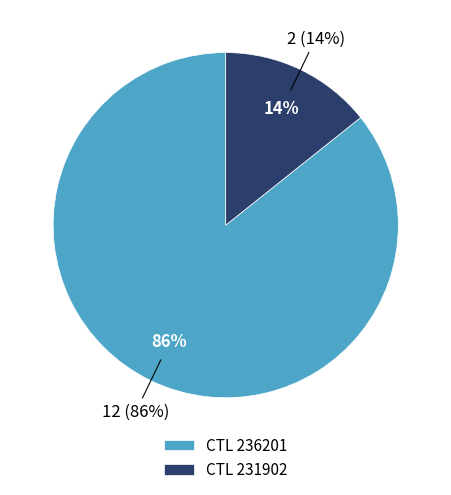

Approximately how many times larger is the value at 231902 compared to 236201?

0.2